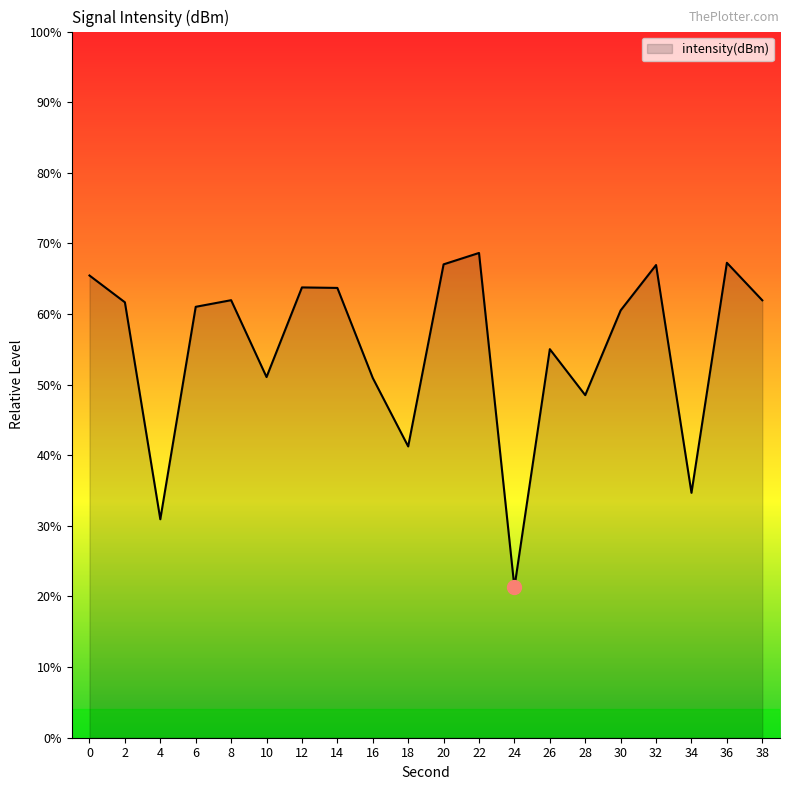

Does the chart display data point markers on the line(s)?

No